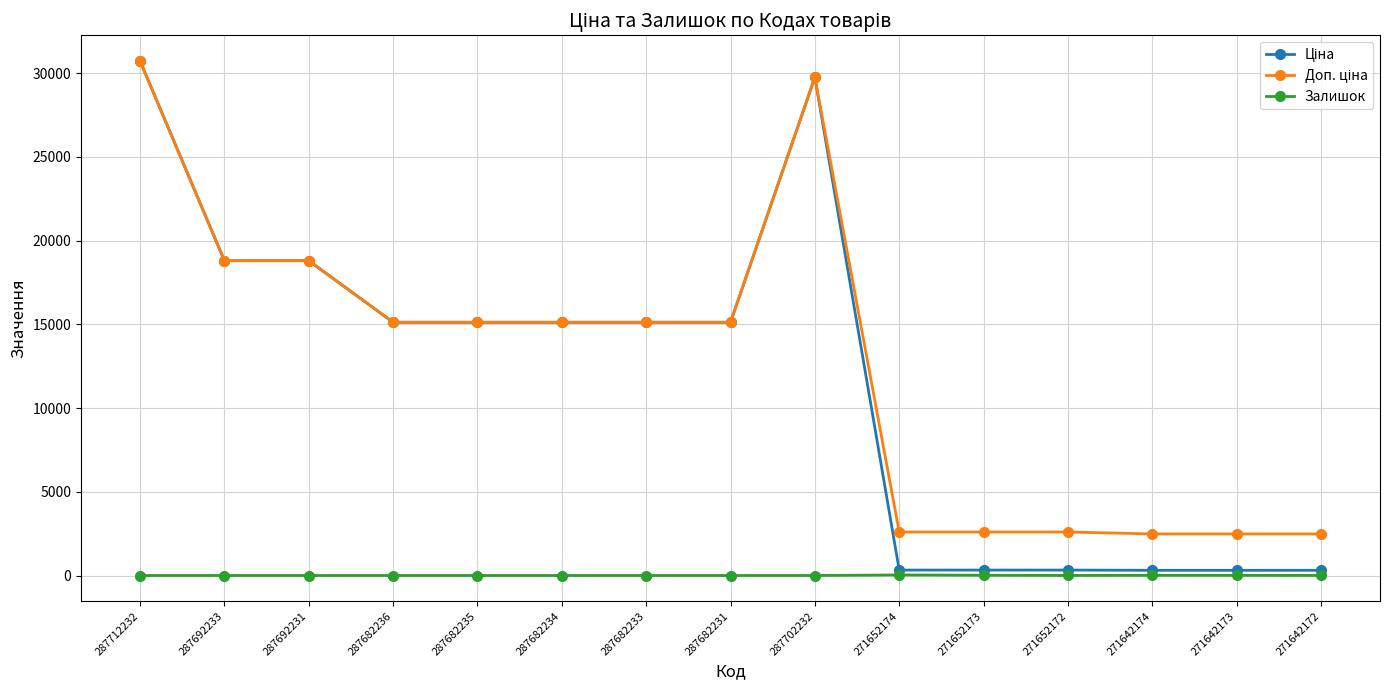

How many categories are shown in the chart?

15